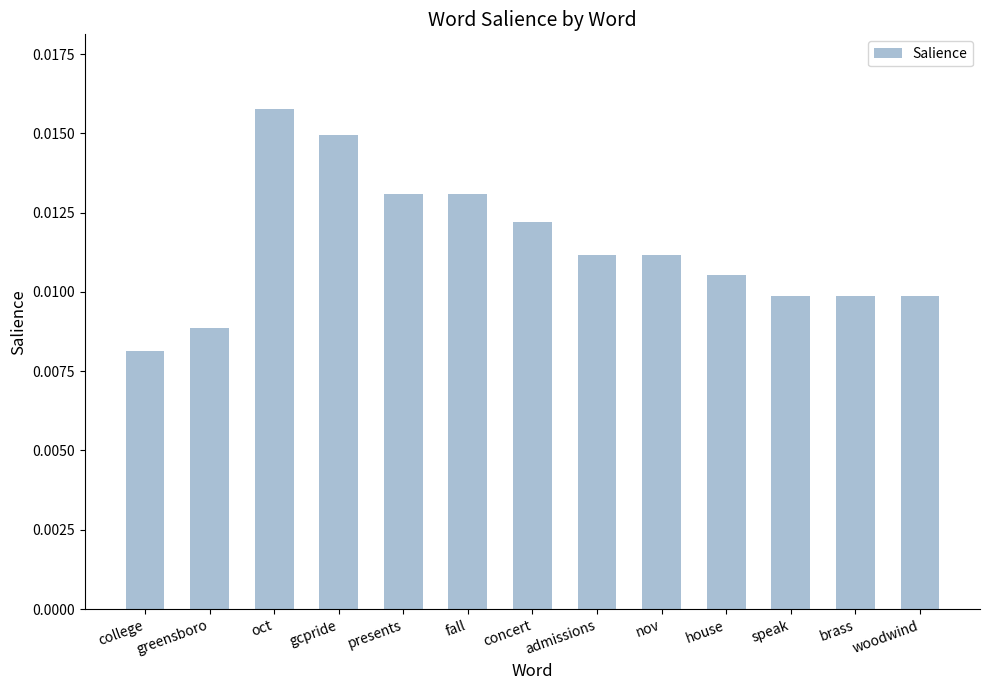

How many values are between 0 and 1?

13